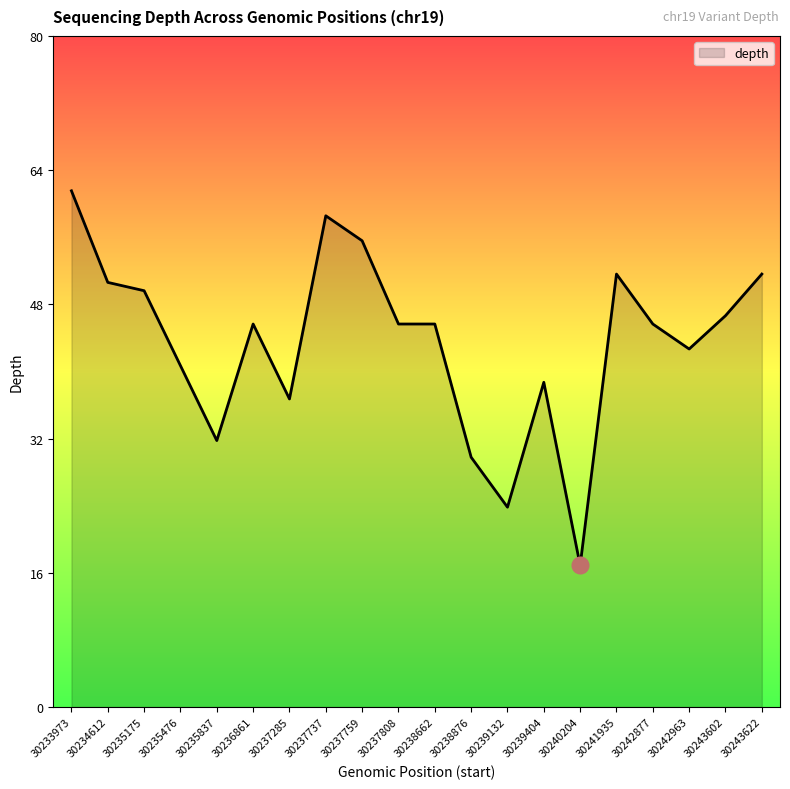

Reading left to right, extract all data points from this chart.

30233973=62	30234612=51	30235175=50	30235476=41	30235837=32	30236861=46	30237285=37	30237737=59	30237759=56	30237808=46	30238662=46	30238876=30	30239132=24	30239404=39	30240204=17	30241935=52	30242877=46	30242963=43	30243602=47	30243622=52